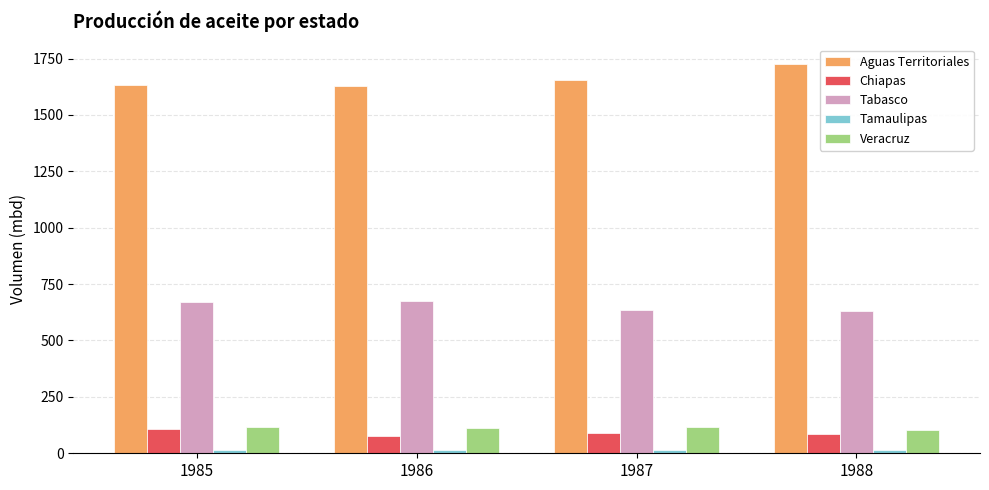

Which label corresponds to the largest value in the chart?

1988